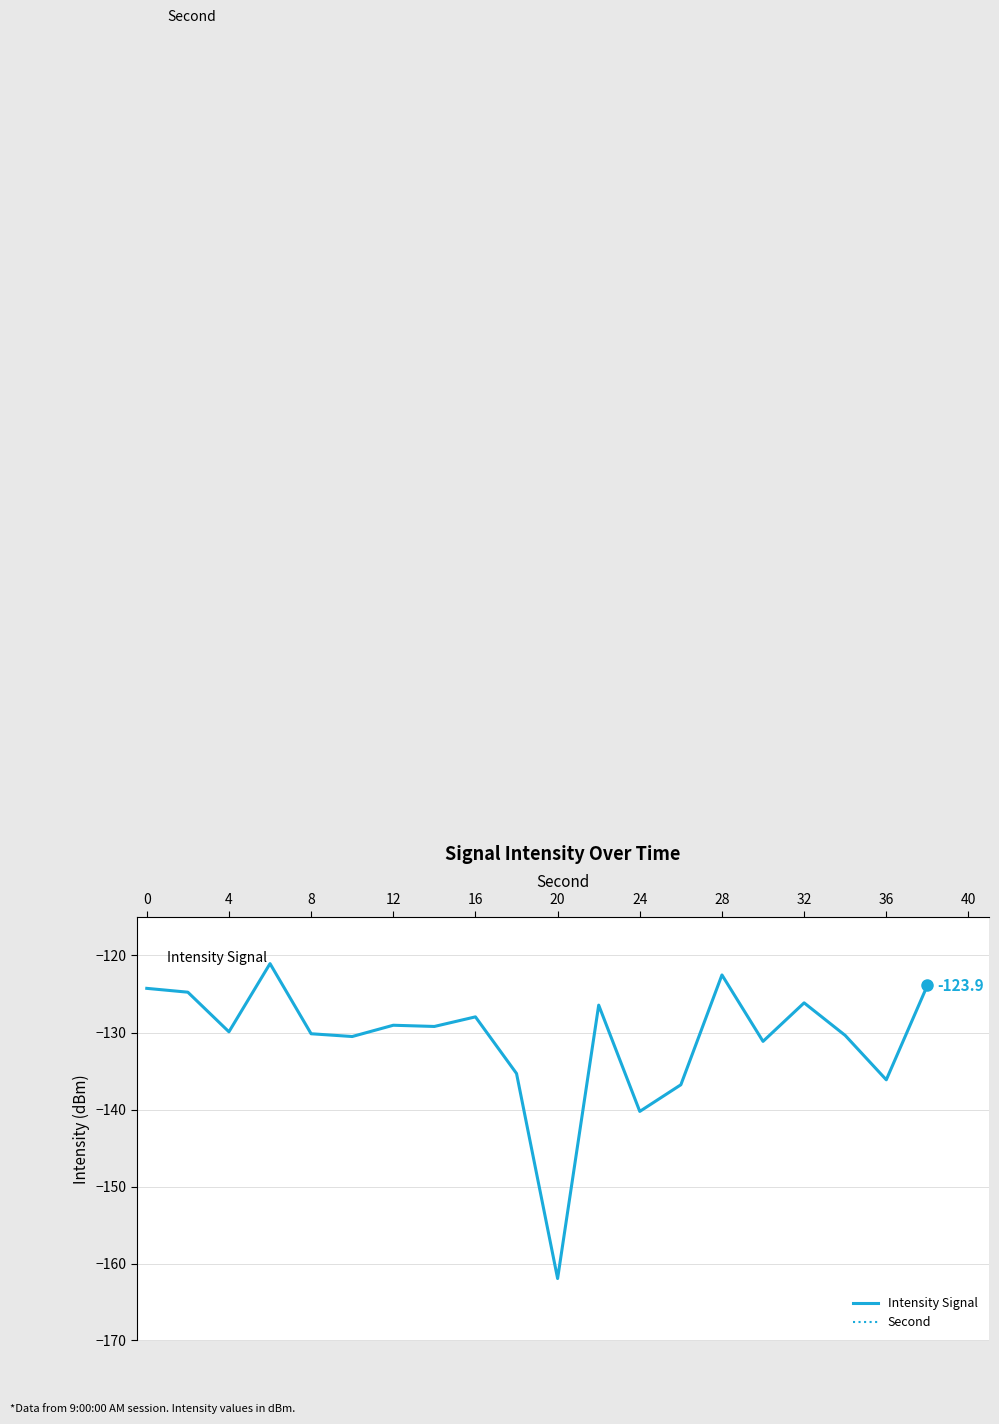

The value of Intensity Signal at 4 is -129.9. True or false?

True